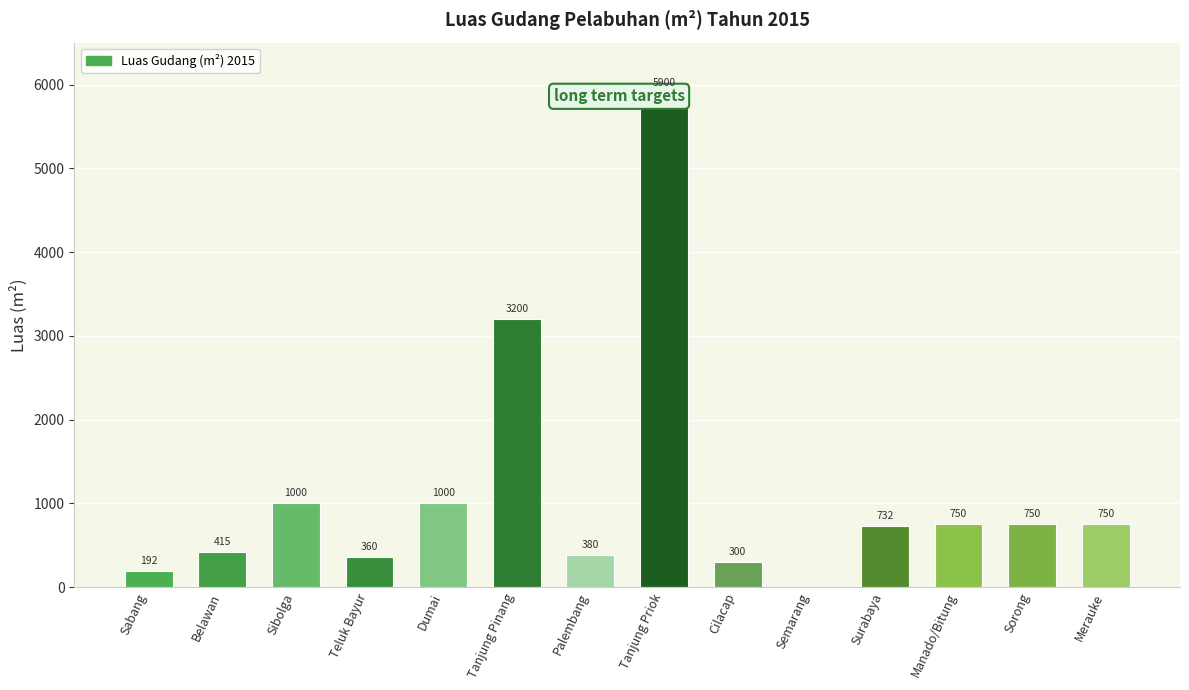

What is the difference between the values at Sorong and Sabang?

558